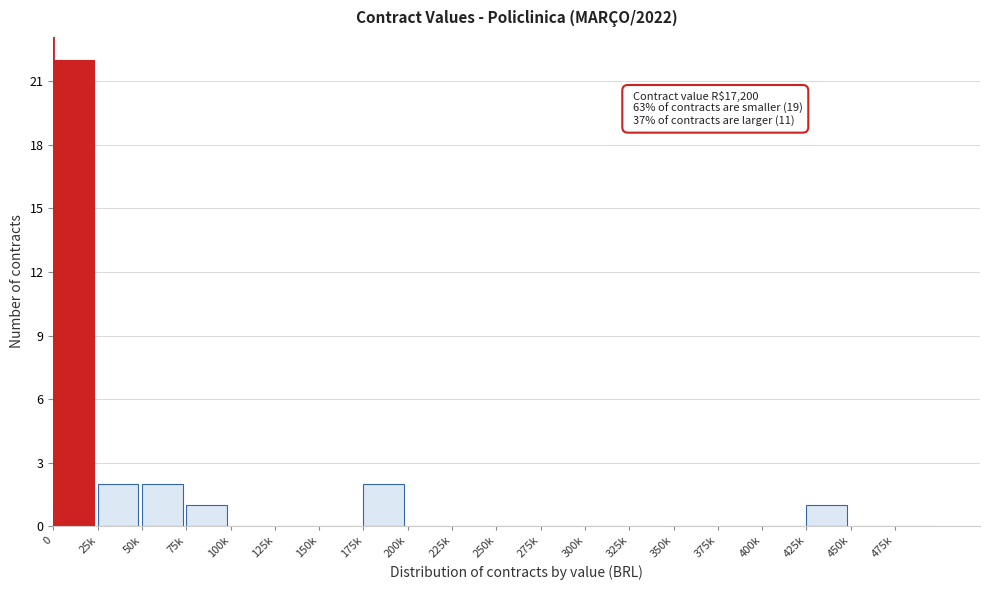

Reading left to right, what are all the values shown in this chart?

0=22	25k=2	50k=2	75k=1	100k=0	125k=0	150k=0	175k=2	200k=0	225k=0	250k=0	275k=0	300k=0	325k=0	350k=0	375k=0	400k=0	425k=1	450k=0	475k=0